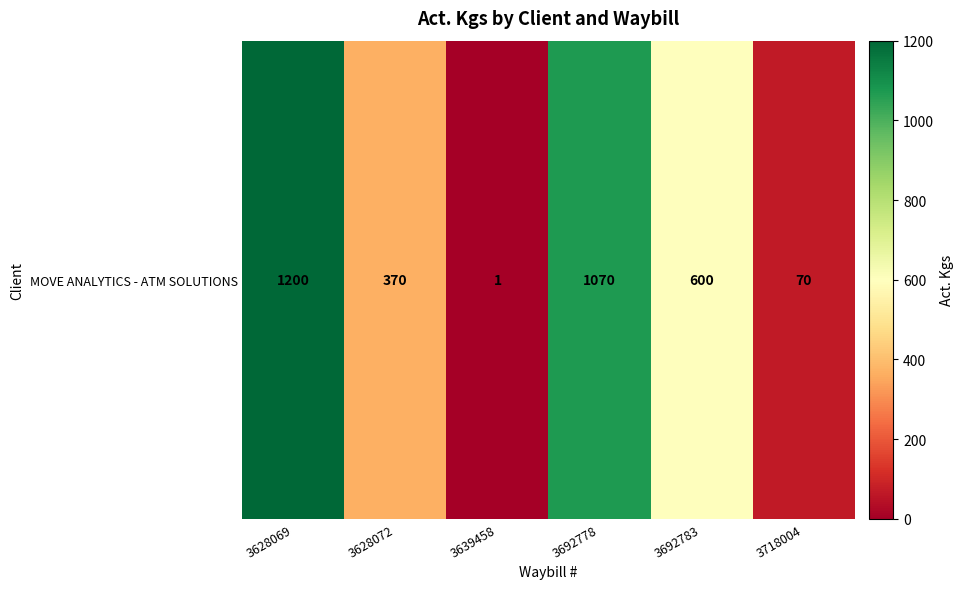

Which category has the highest value across all series?

3628069